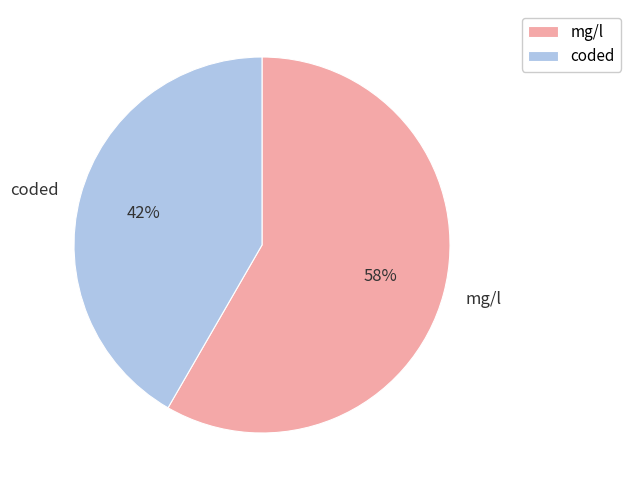

True or false: mg/l accounts for 46% of the total.

False